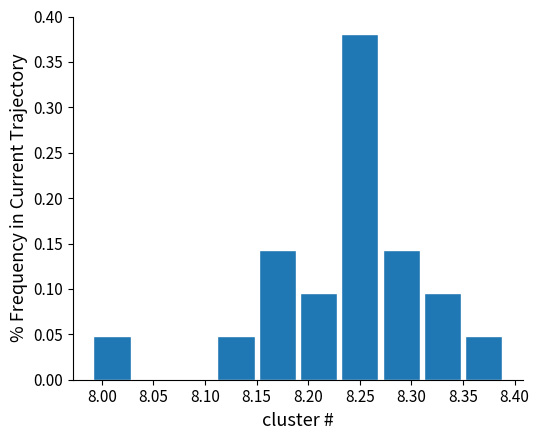

Reading left to right, list every bar in this chart as the range it spans on the x-axis followed by its height. The values are not printed on the chart, so give them approximately, as read against the axis.

7.99 to 8.03: 0.050
8.03 to 8.07: 0
8.07 to 8.11: 0
8.11 to 8.15: 0.050
8.15 to 8.19: 0.145
8.19 to 8.23: 0.095
8.23 to 8.27: 0.380
8.27 to 8.31: 0.145
8.31 to 8.35: 0.095
8.35 to 8.39: 0.050